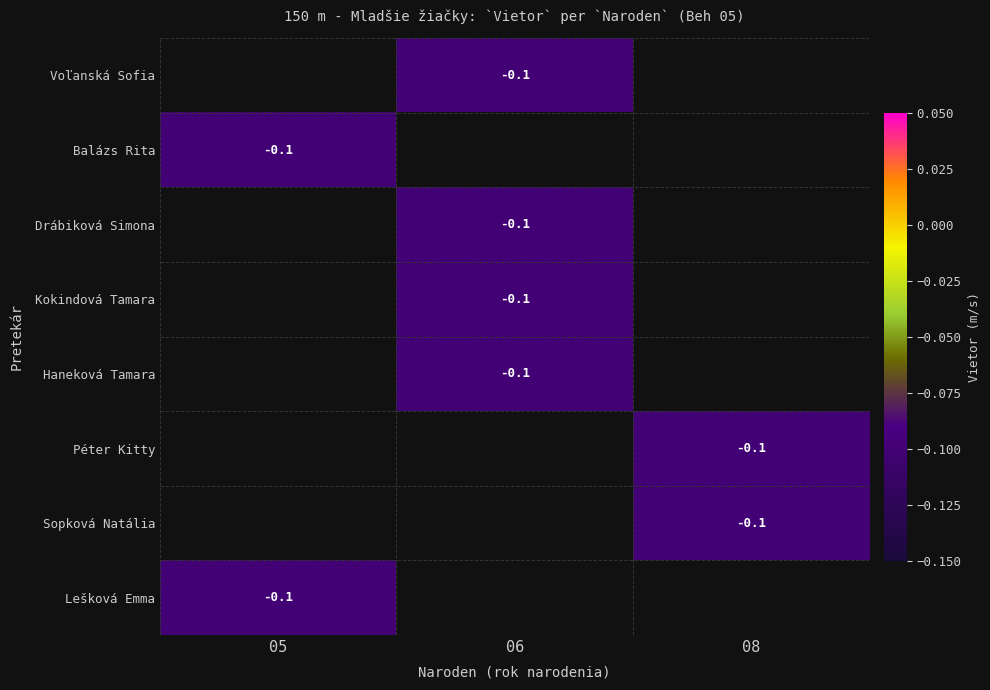

How many data points in Drábiková Simona are less than 0?

1